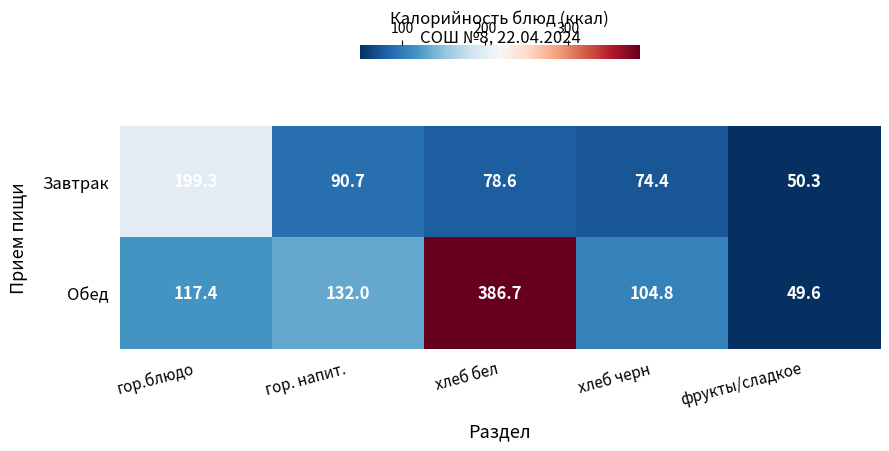

What is the difference between the highest and lowest values at хлеб черн?

30.4